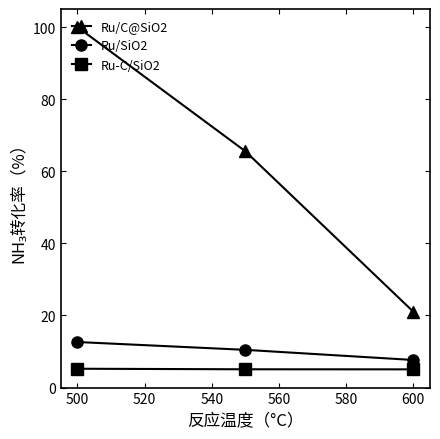

At how many categories does at least one series exceed 48?

2